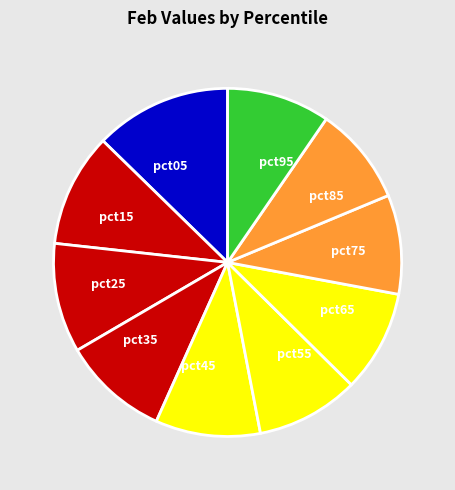

Combined, do pct15 and pct55 account for over 50%?

No